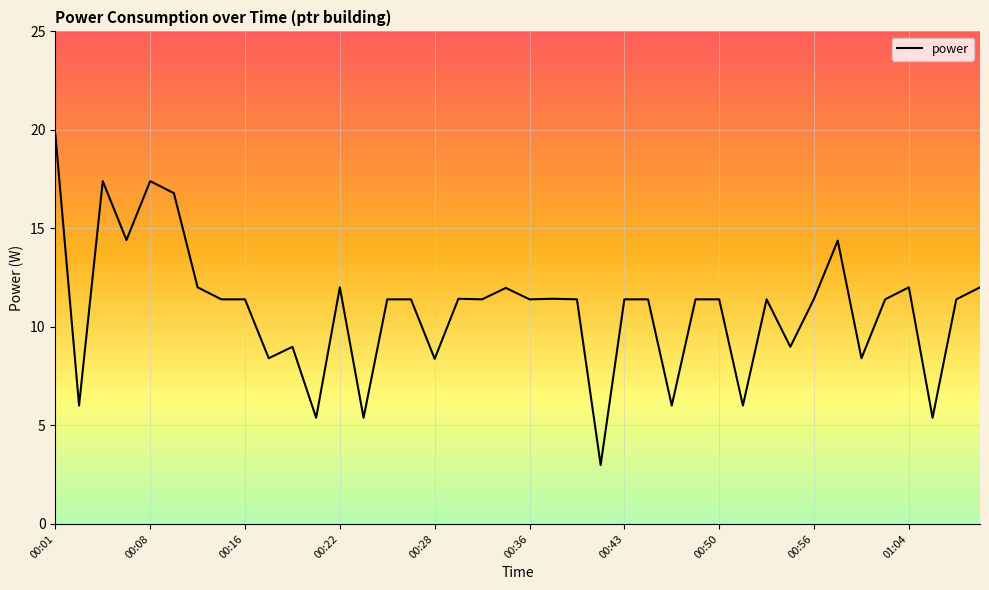

What is the greatest value displayed?

19.8